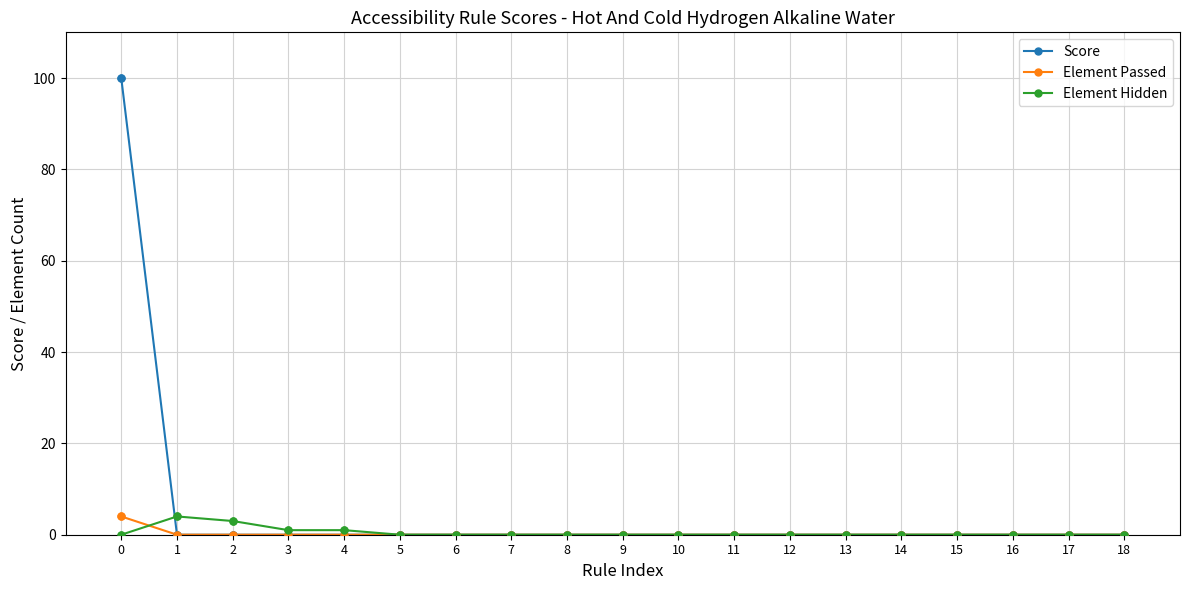

What is the greatest value displayed?

100